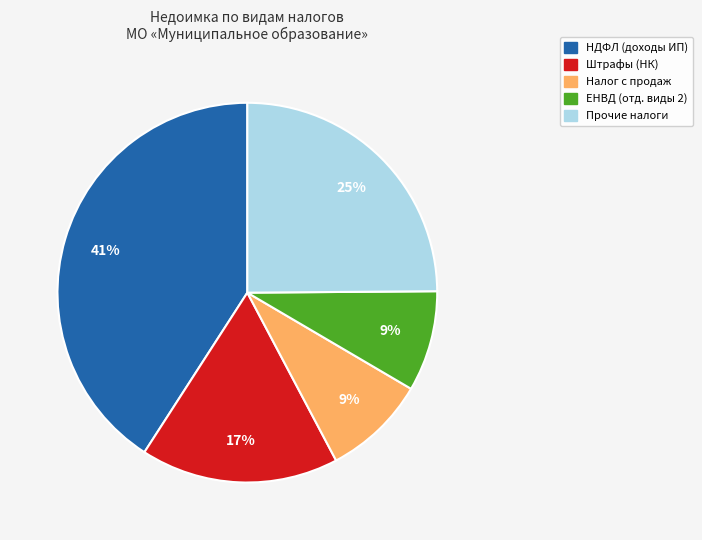

Is it true that Штрафы (НК) is 26% of the pie?

False